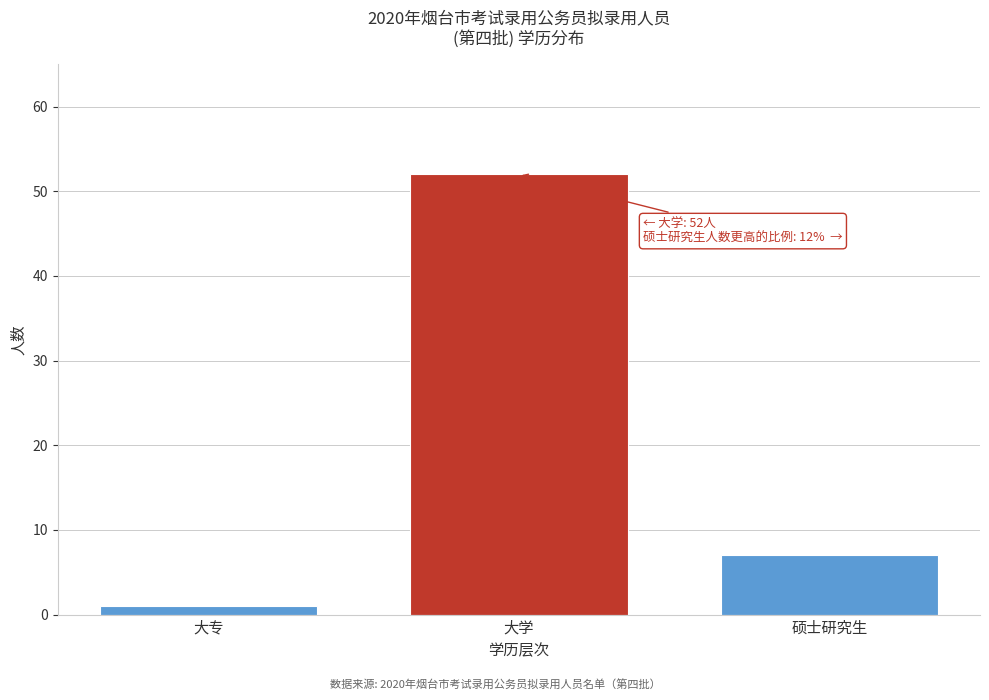

Reading left to right, list all the values displayed in this chart.

大专=1	大学=52	硕士研究生=7